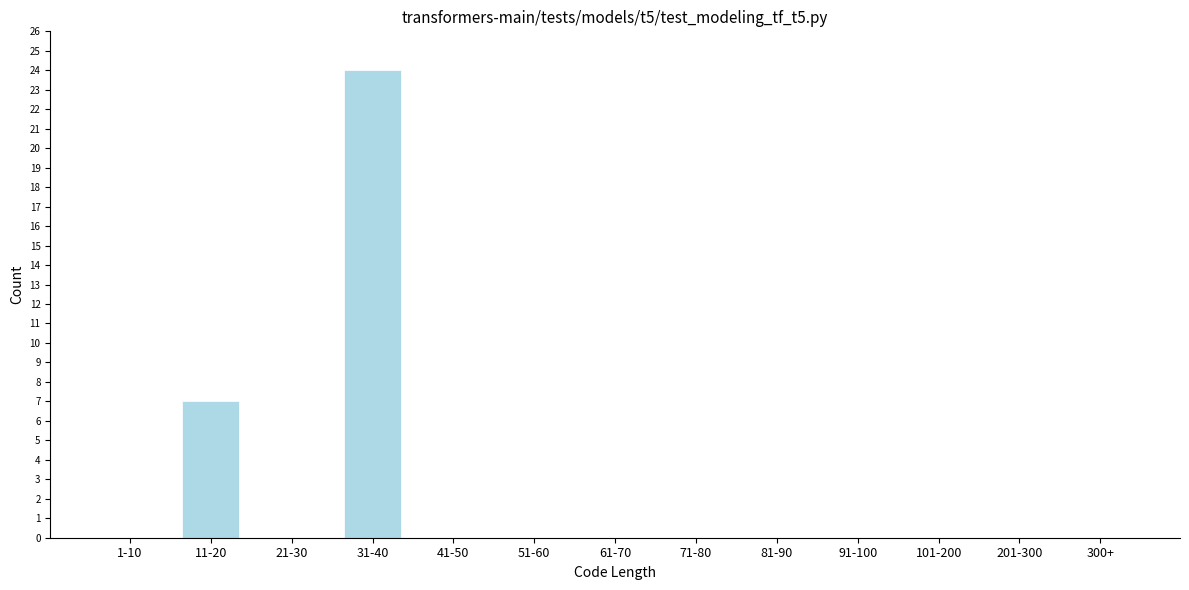

Reading right to left, list all the values displayed in this chart.

300+=0	201-300=0	101-200=0	91-100=0	81-90=0	71-80=0	61-70=0	51-60=0	41-50=0	31-40=24	21-30=0	11-20=7	1-10=0